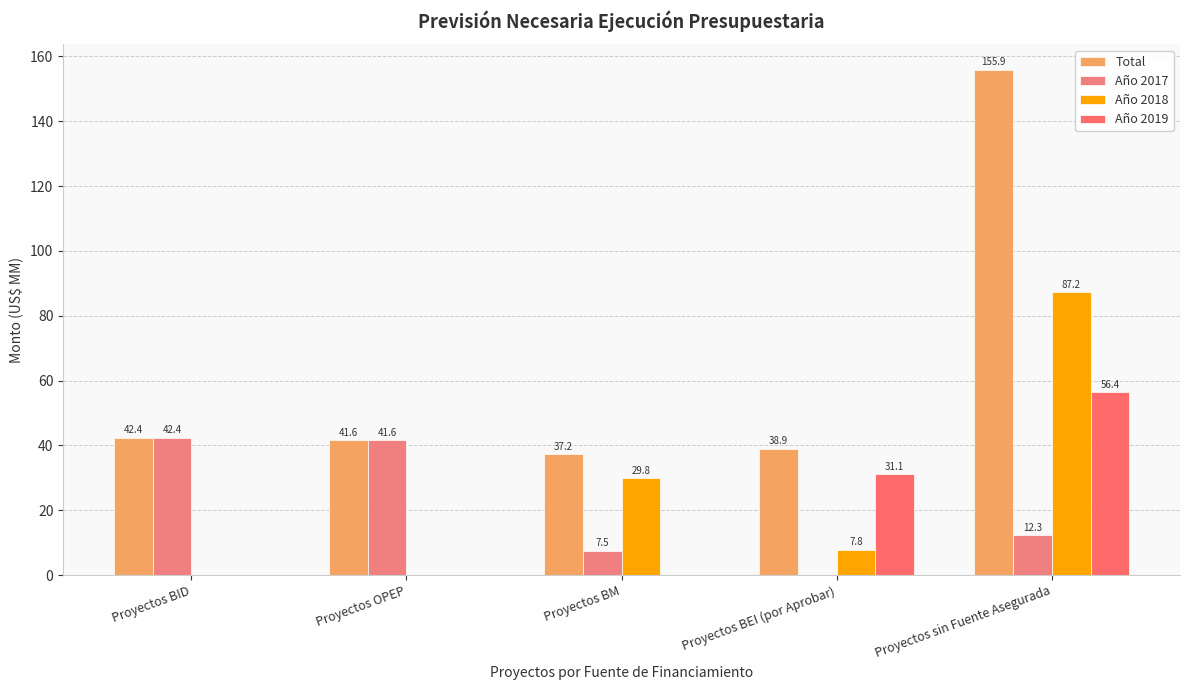

How many groups of bars are there?

5